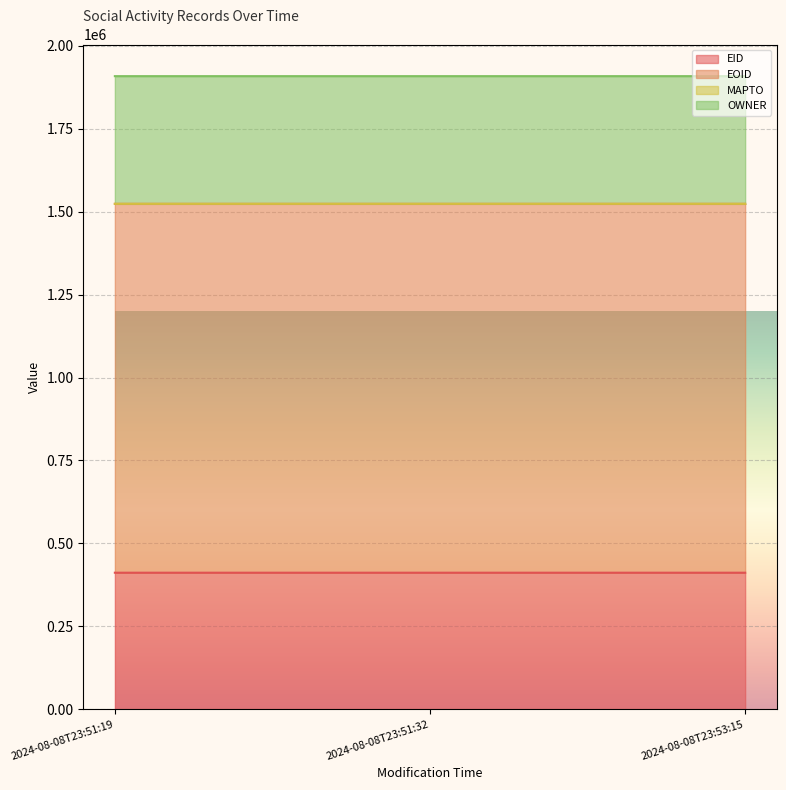

Where is EOID nearest to the value 1523909?

2024-08-08T23:51:32